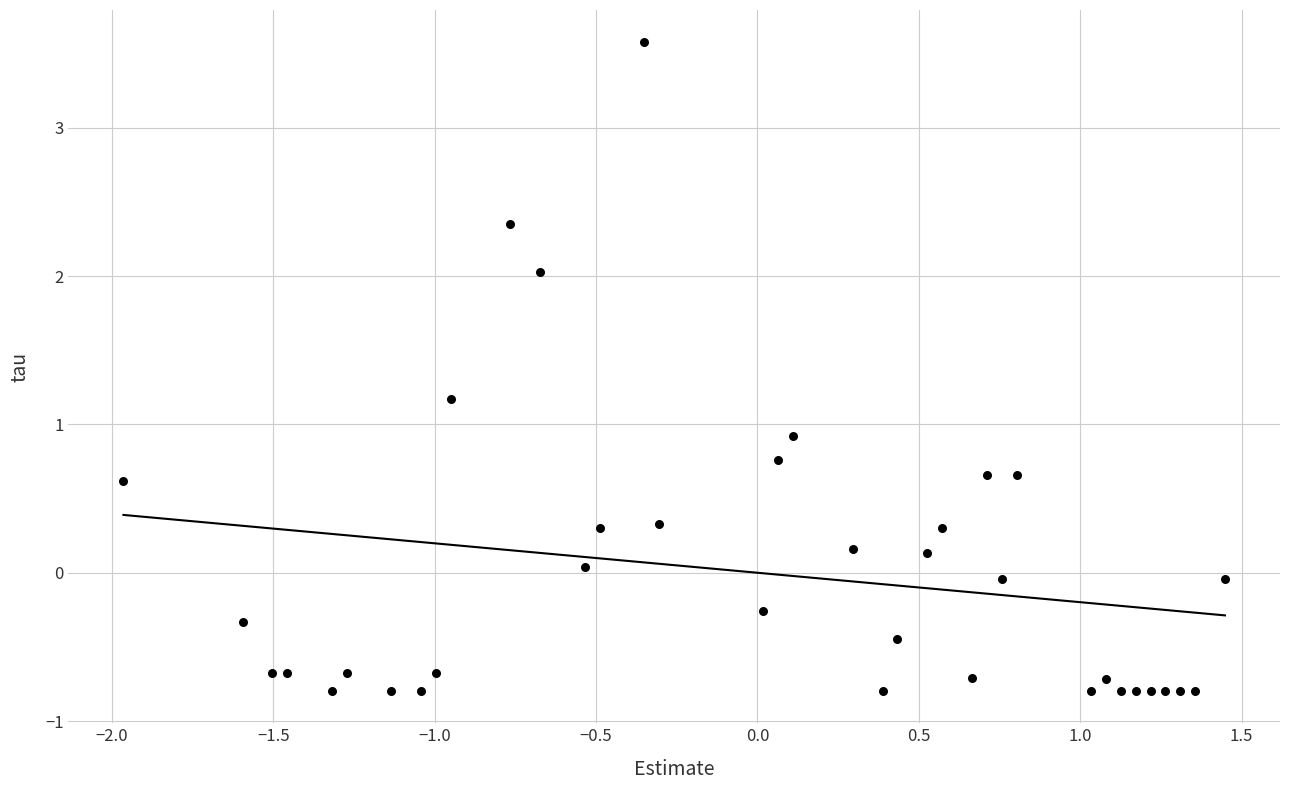

What Y value in the scatter plot is closest to 1?

0.9